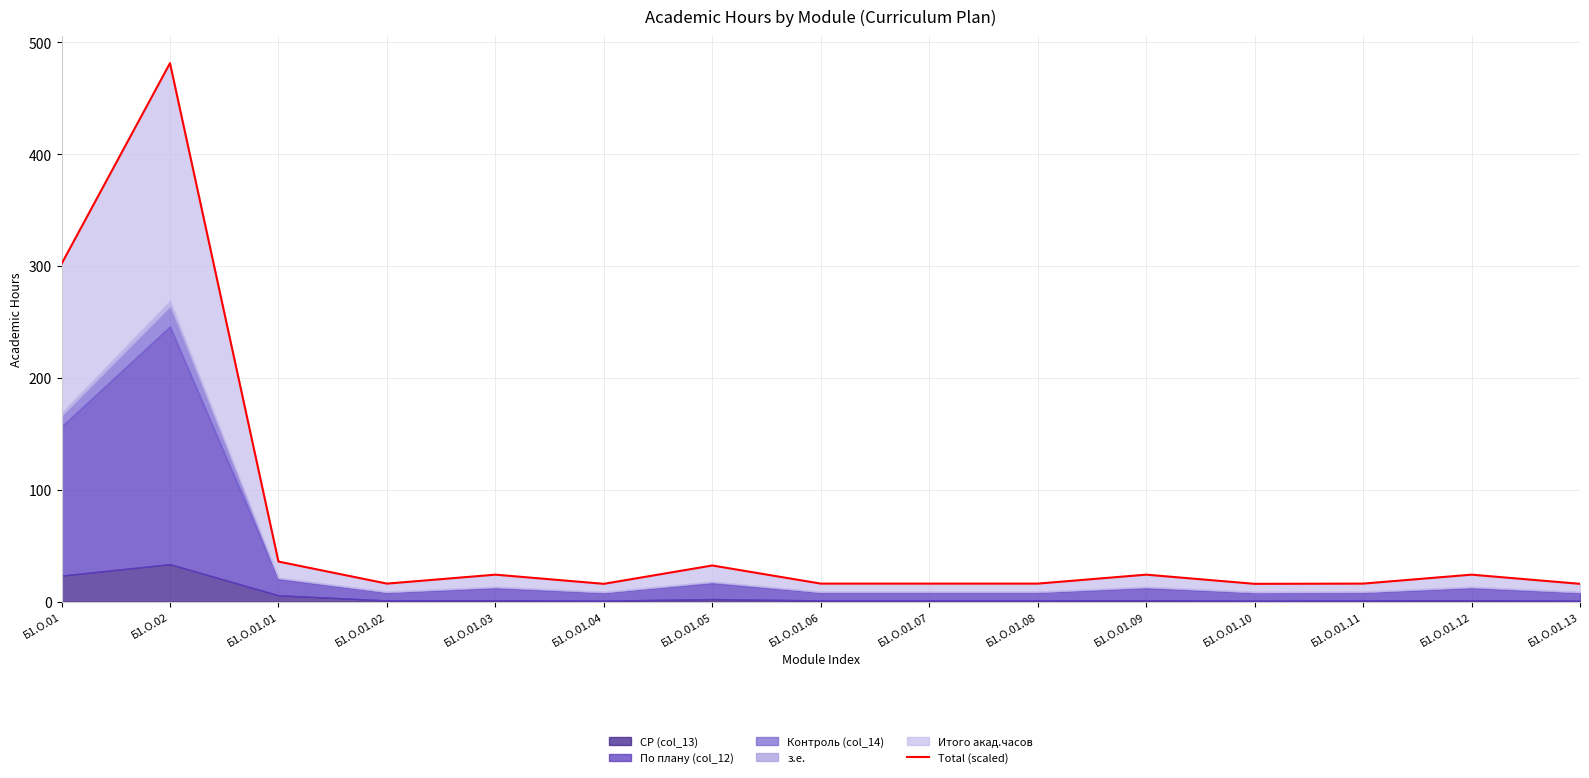

What is the sum of all values?

1053.1